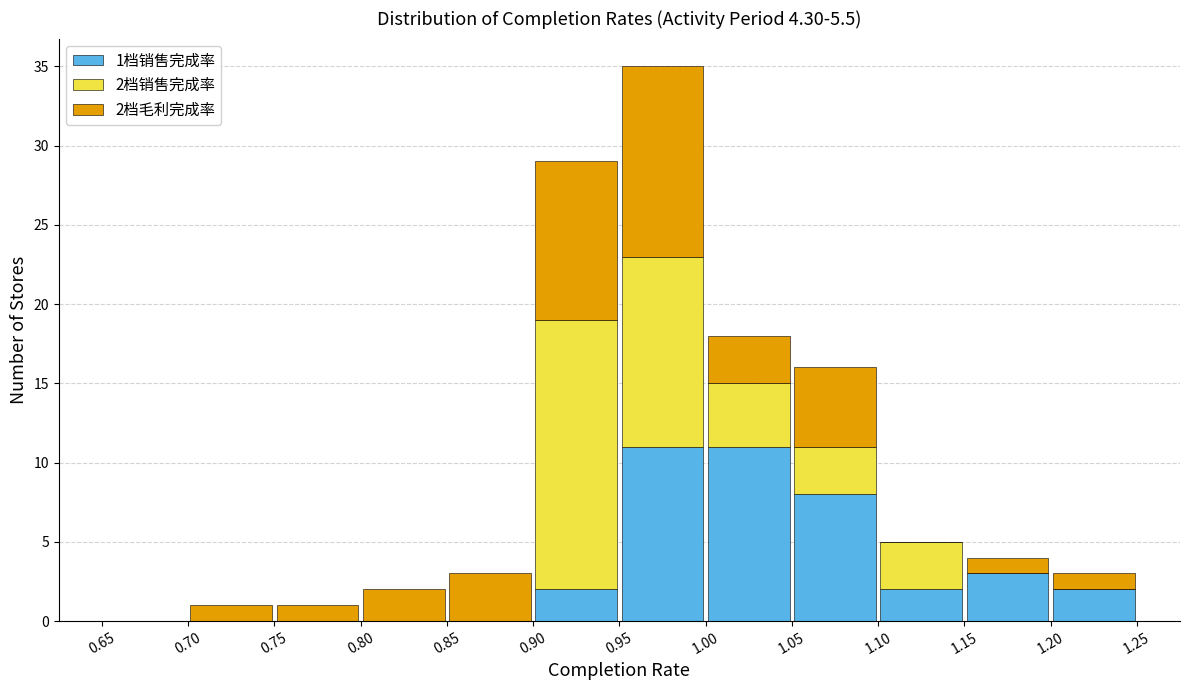

Which range on the x-axis has the tallest stacked bar (by total height)?

0.95 to 1.00